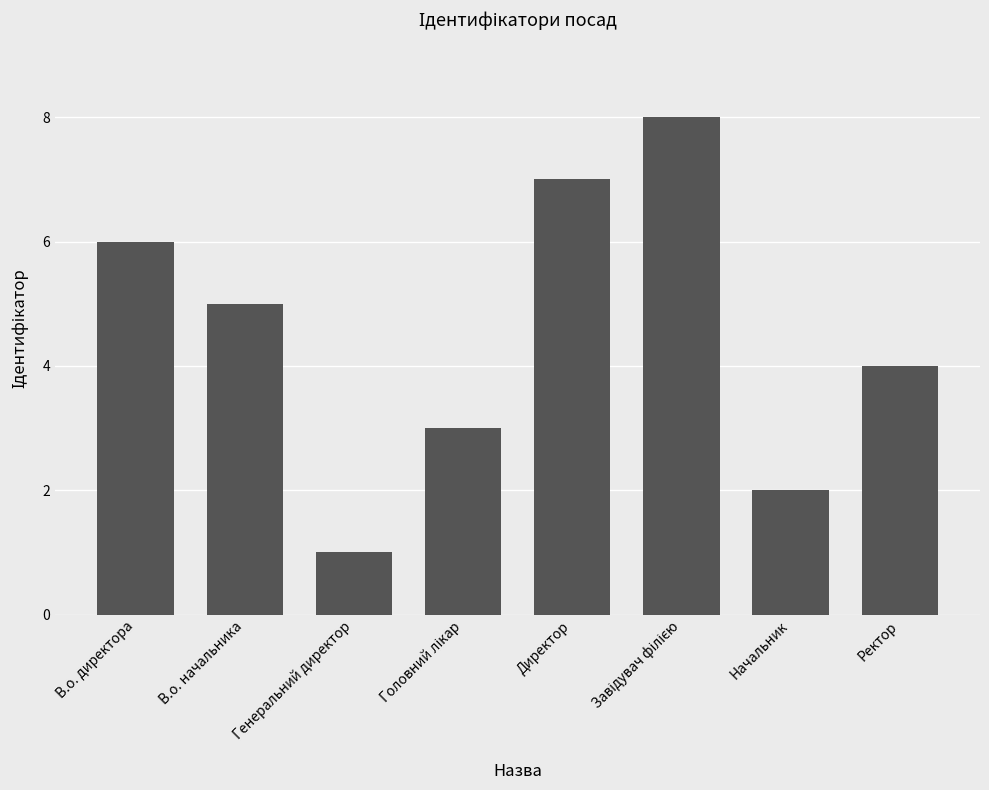

What is the smallest value displayed?

1